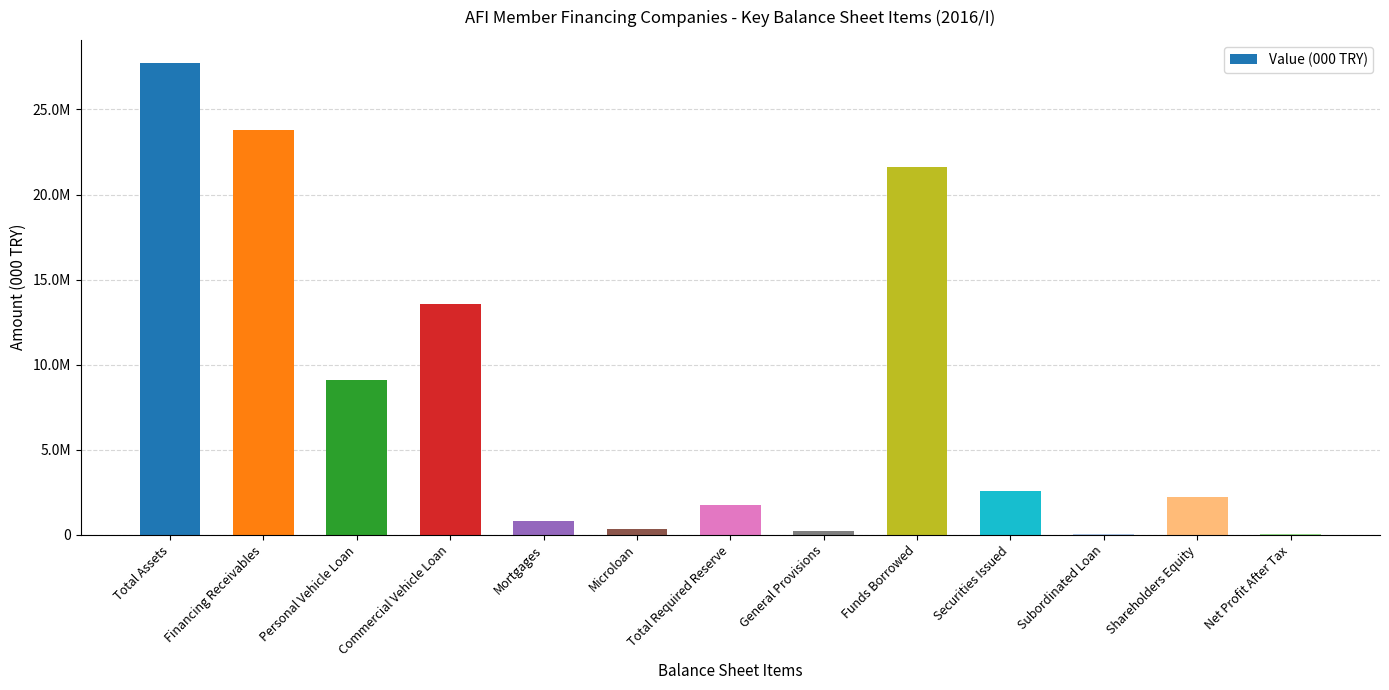

What is the ratio of the value at Total Required Reserve to the value at Microloan?

5.3